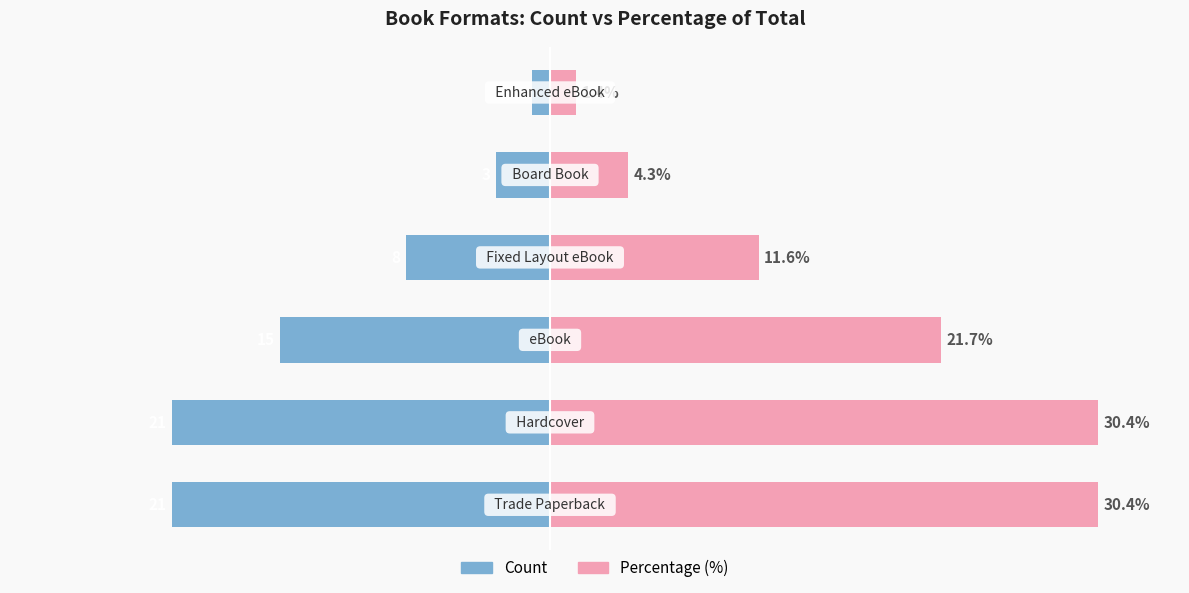

Count the number of data series in this chart.

2